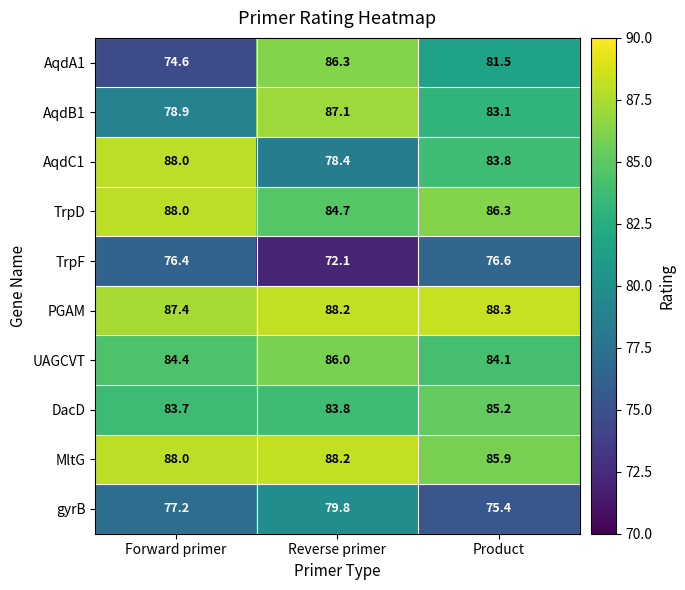

How many distinct data groups are displayed?

10